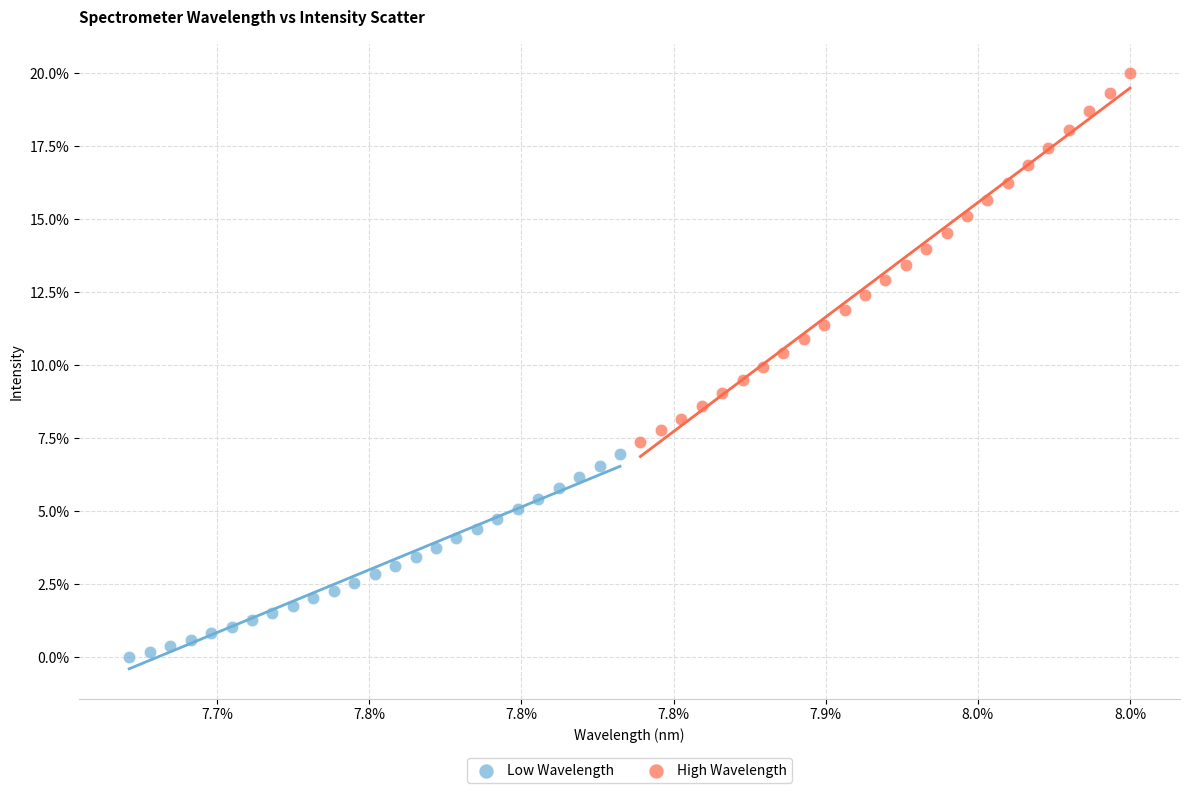

What are all the series names shown in the legend?

Low Wavelength, High Wavelength